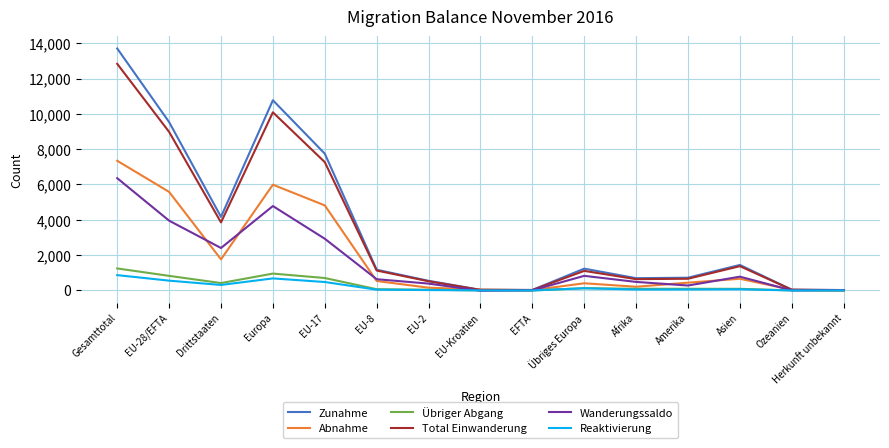

Between Gesamttotal and Afrika, which series saw the biggest shift?

Zunahme